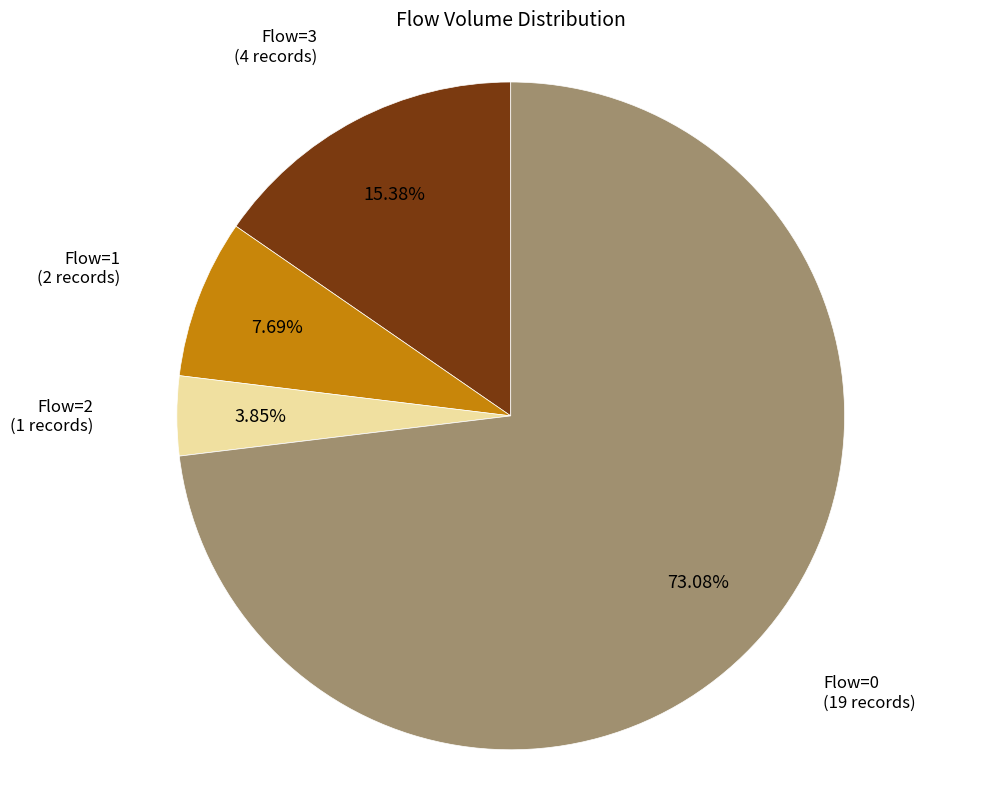

Which has a higher value, Flow=2 (1 records) or Flow=3 (4 records)?

Flow=3 (4 records)